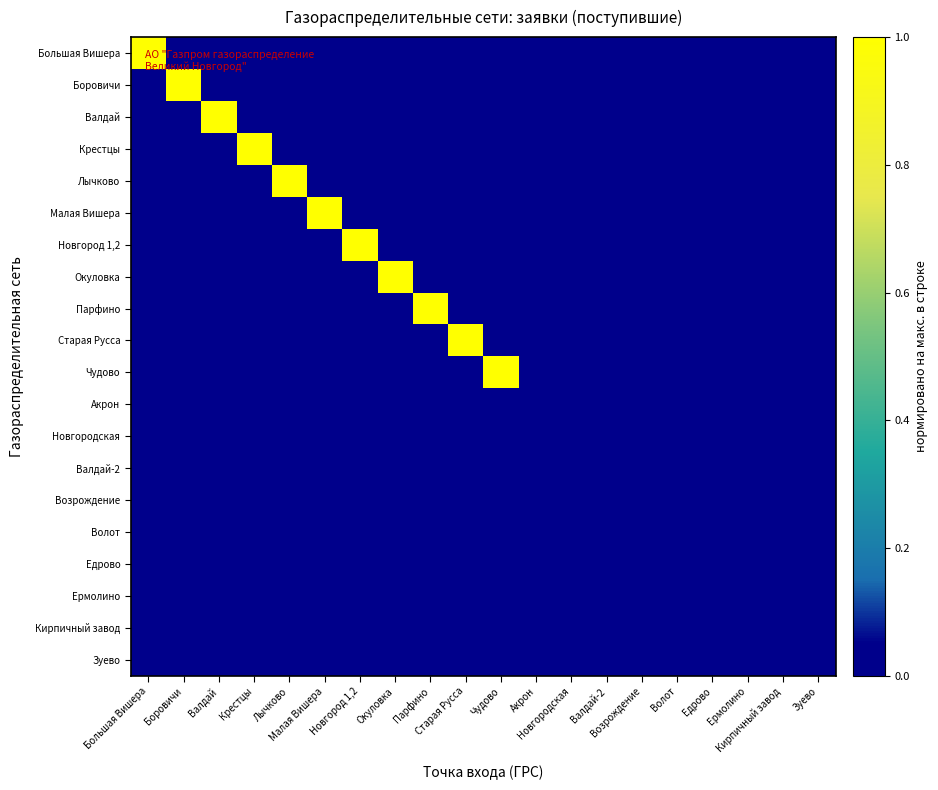

At Новгород 1,2, list the series in order from smallest to largest.

Большая Вишера, Боровичи, Валдай, Крестцы, Лычково, Малая Вишера, Окуловка, Парфино, Старая Русса, Чудово, Акрон, Новгородская, Валдай-2, Возрождение, Волот, Едрово, Ермолино, Кирпичный завод, Зуево, Новгород 1,2